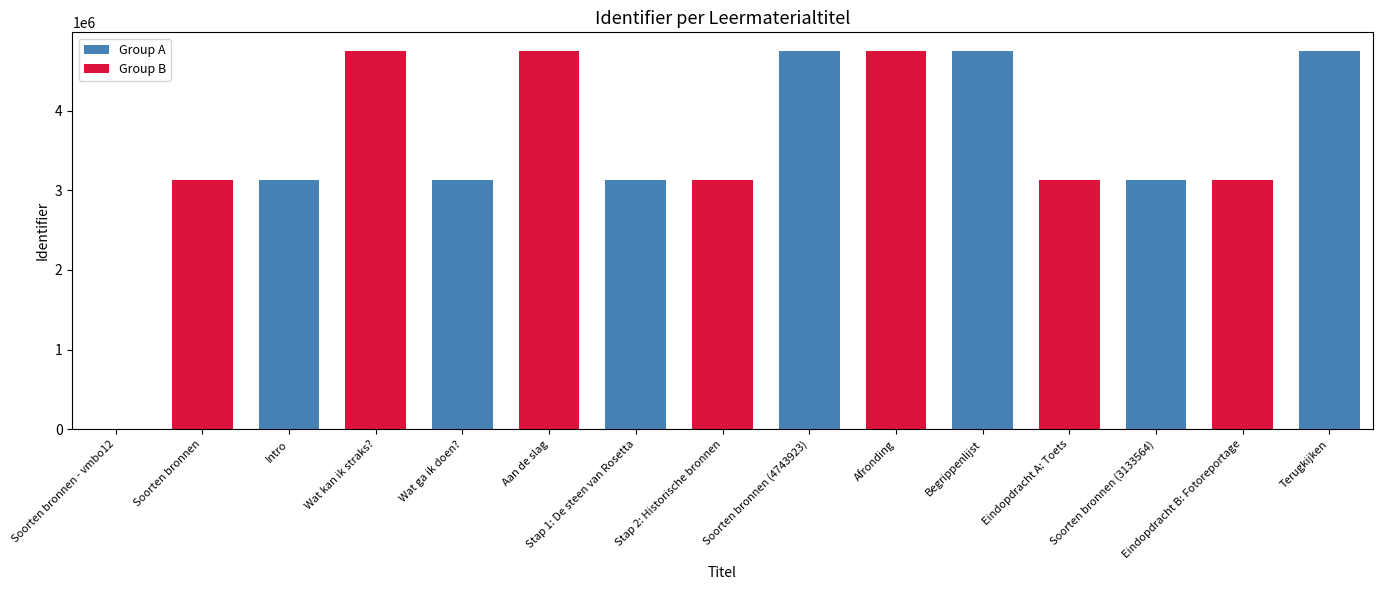

How many categories are shown in the chart?

15